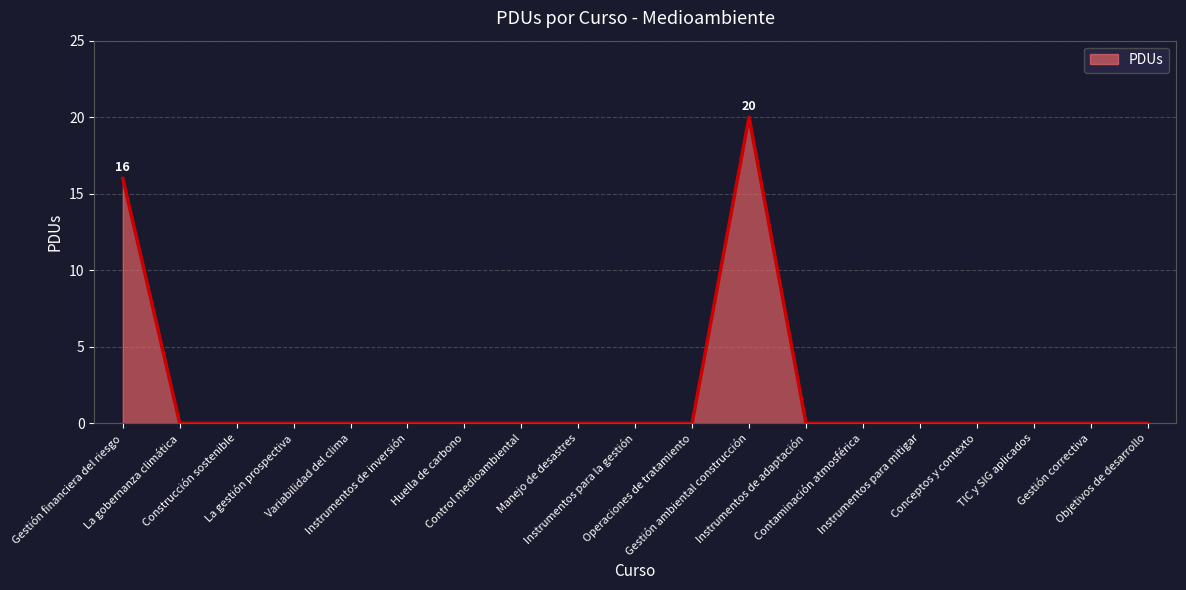

Does the chart display data point markers on the line(s)?

No